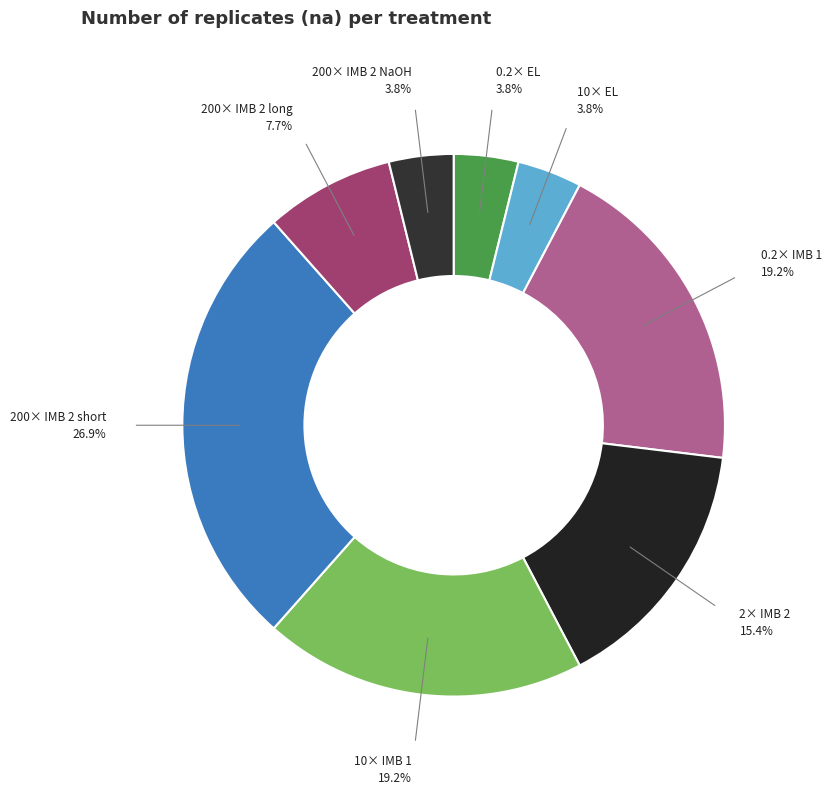

Count the number of slices in the pie.

8